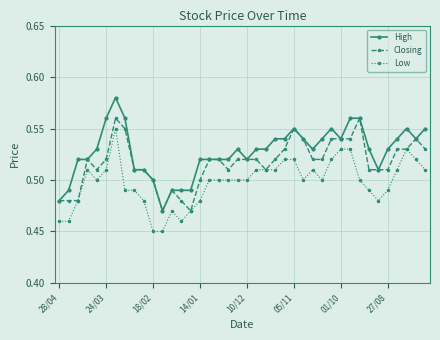

List the series in order of their overall mean, lowest first.

Low, Closing, High